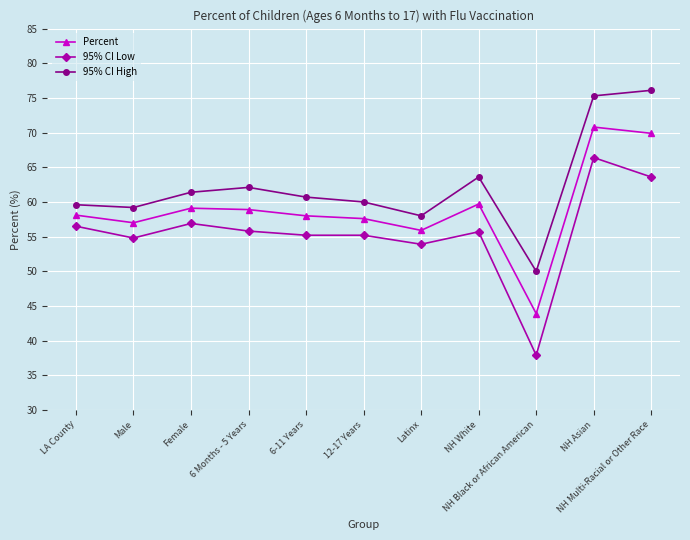

True or false: 95% CI High has more than 2 interior local peaks.

False